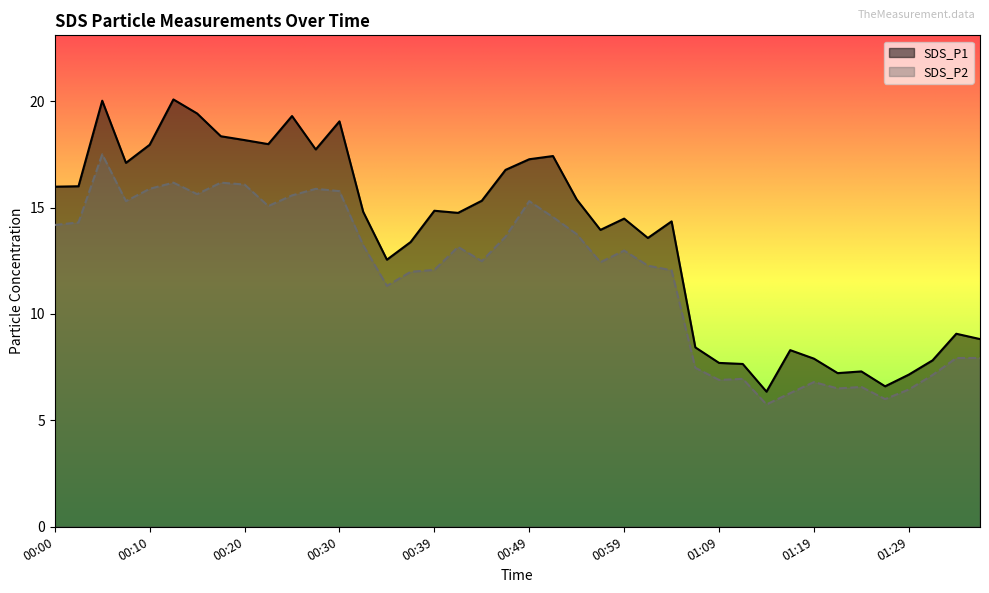

Where is SDS_P1 nearest to the value 13?

00:37